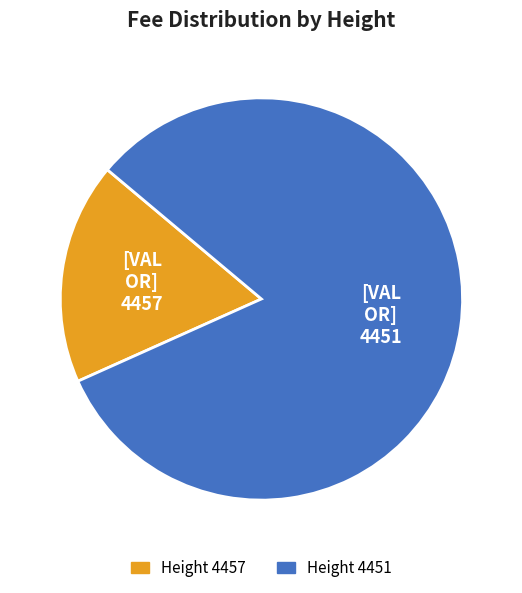

The 4457 slice represents 18% of the pie. True or false?

True